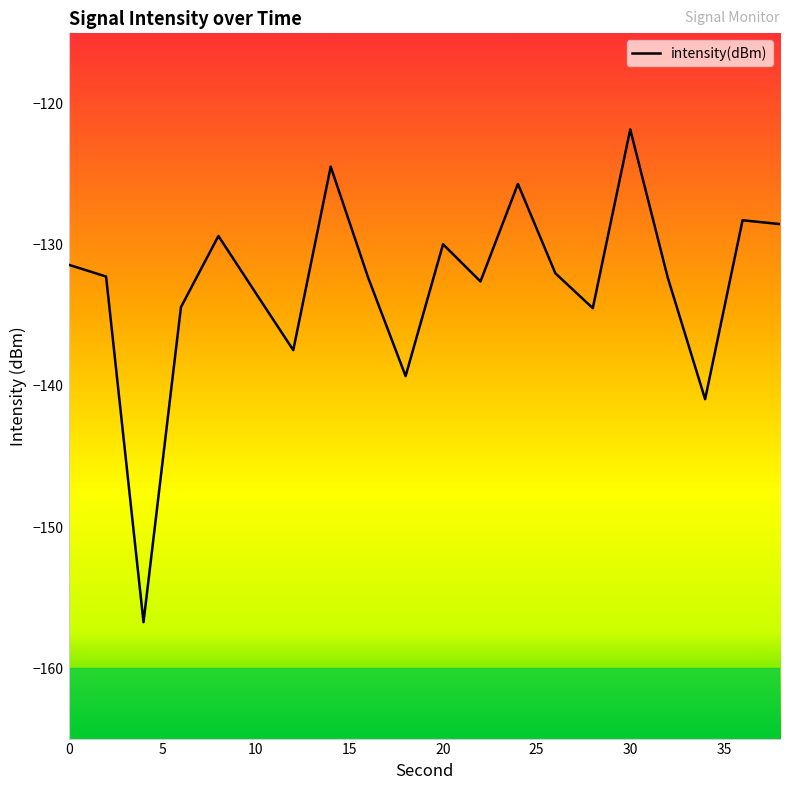

What is the smallest value displayed?

-156.7